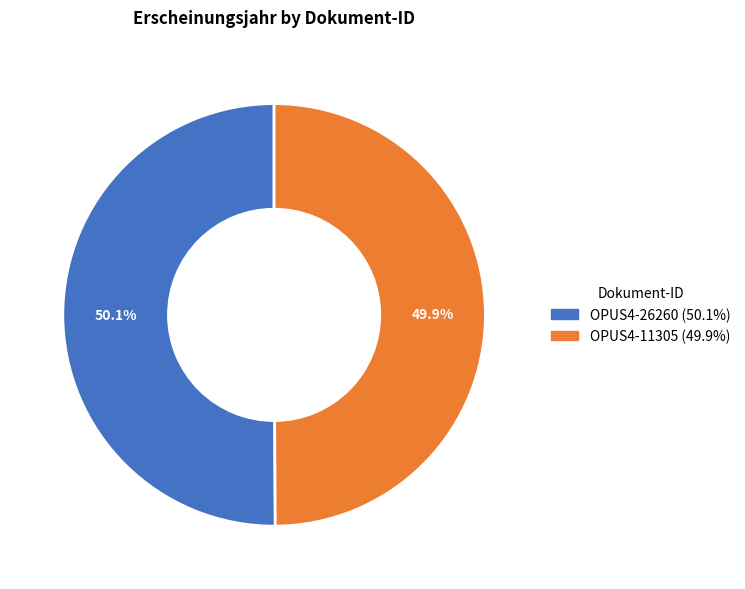

What is the total percentage of OPUS4-11305 and OPUS4-26260?

100.0%